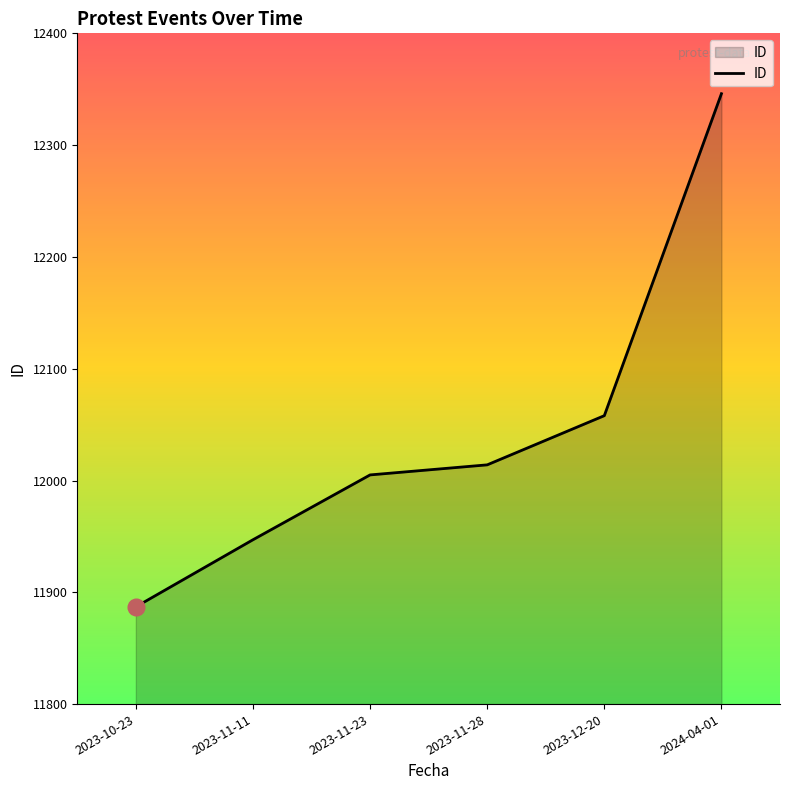

Reading right to left, what are all the values shown in this chart?

12346	12058	12014	12005	11947	11887